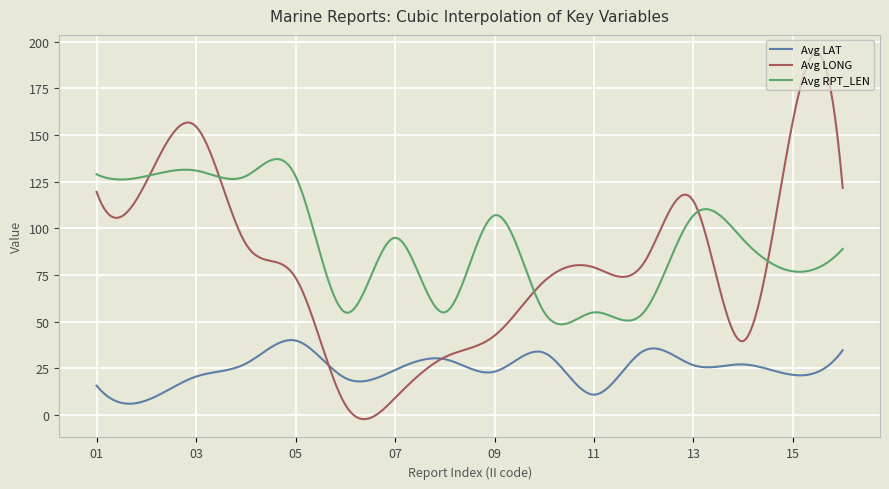

Rank the series by their maximum value, from lowest to highest.

Avg LAT, Avg RPT_LEN, Avg LONG